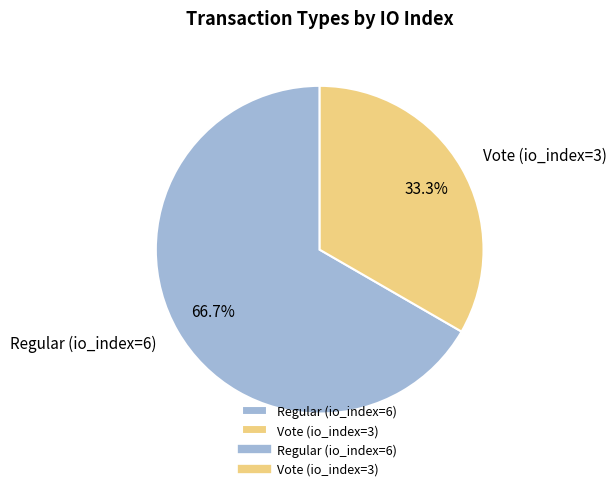

How many segments does this pie chart have?

2